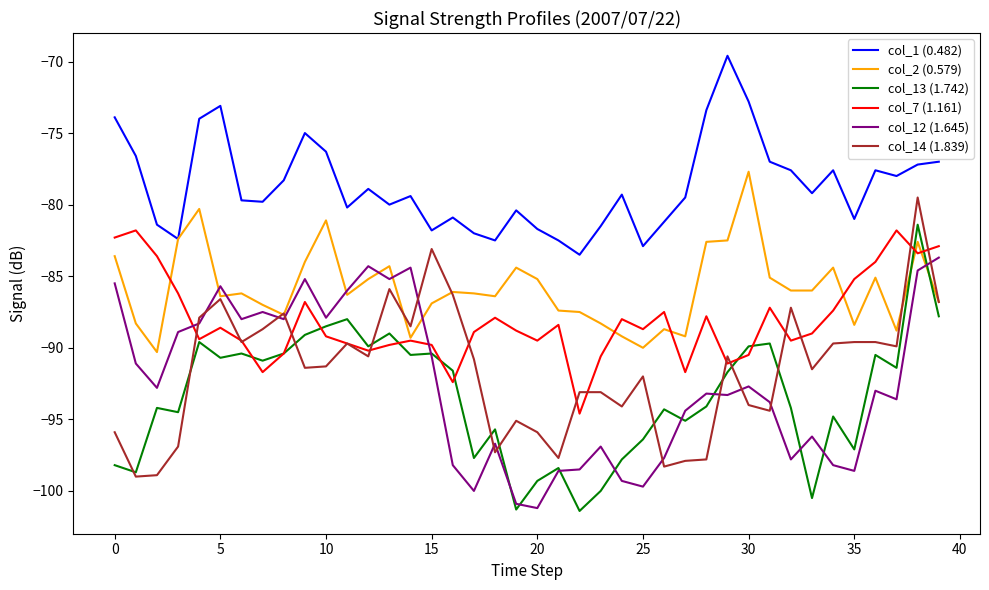

Which series has the largest total across all categories?

col_1 (0.482)